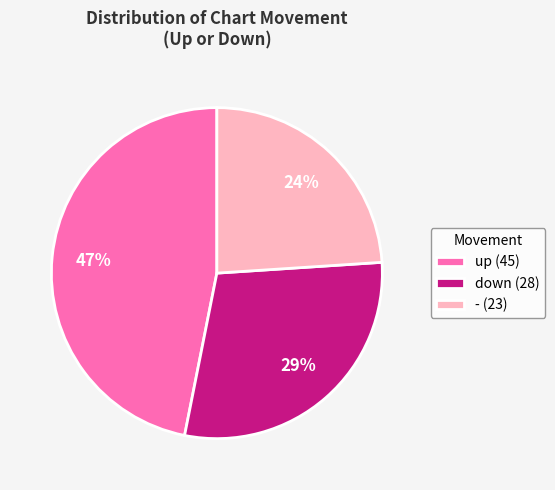

Is it true that down is 43% of the pie?

False